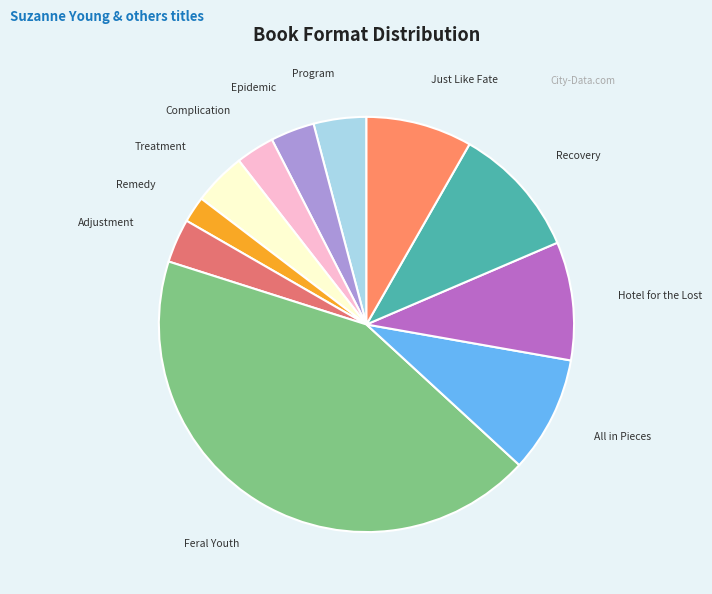

Count the number of slices in the pie.

11